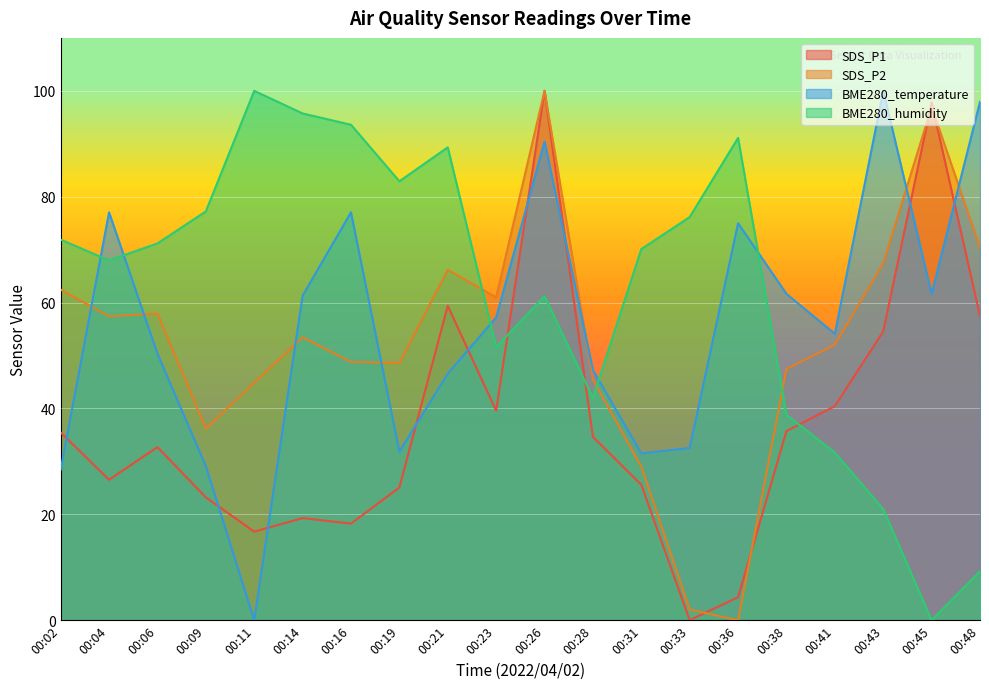

Which series changed the most between 00:02 and 00:09?

SDS_P2